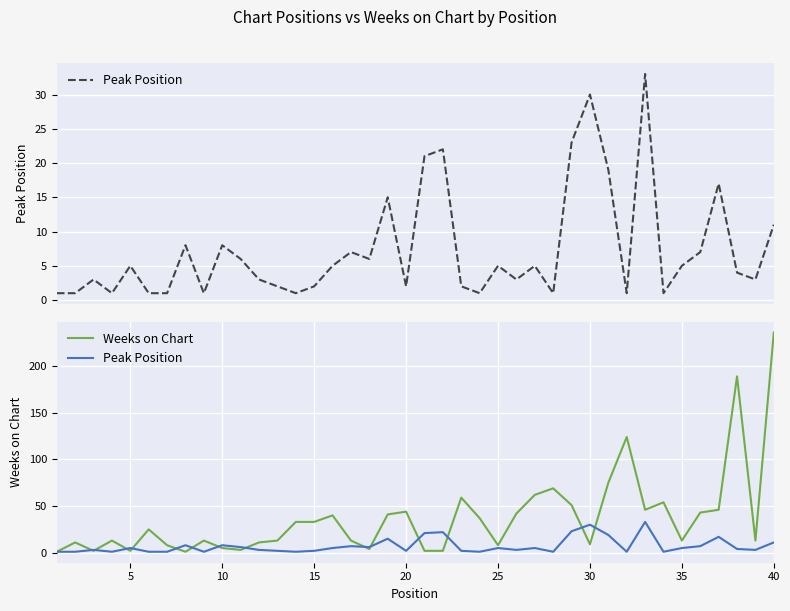

Reading right to left, transcribe all the data shown in this chart.

Peak Position: 11	3	4	17	7	5	1	33	1	19	30	23	1	5	3	5	1	2	22	21	2	15	6	7	5	2	1	2	3	6	8	1	8	1	1	5	1	3	1	1
Weeks on Chart: 236	13	189	46	43	13	54	46	124	75	9	51	69	62	42	8	37	59	2	2	44	41	4	13	40	33	33	13	11	3	5	13	1	8	25	2	13	2	11	1